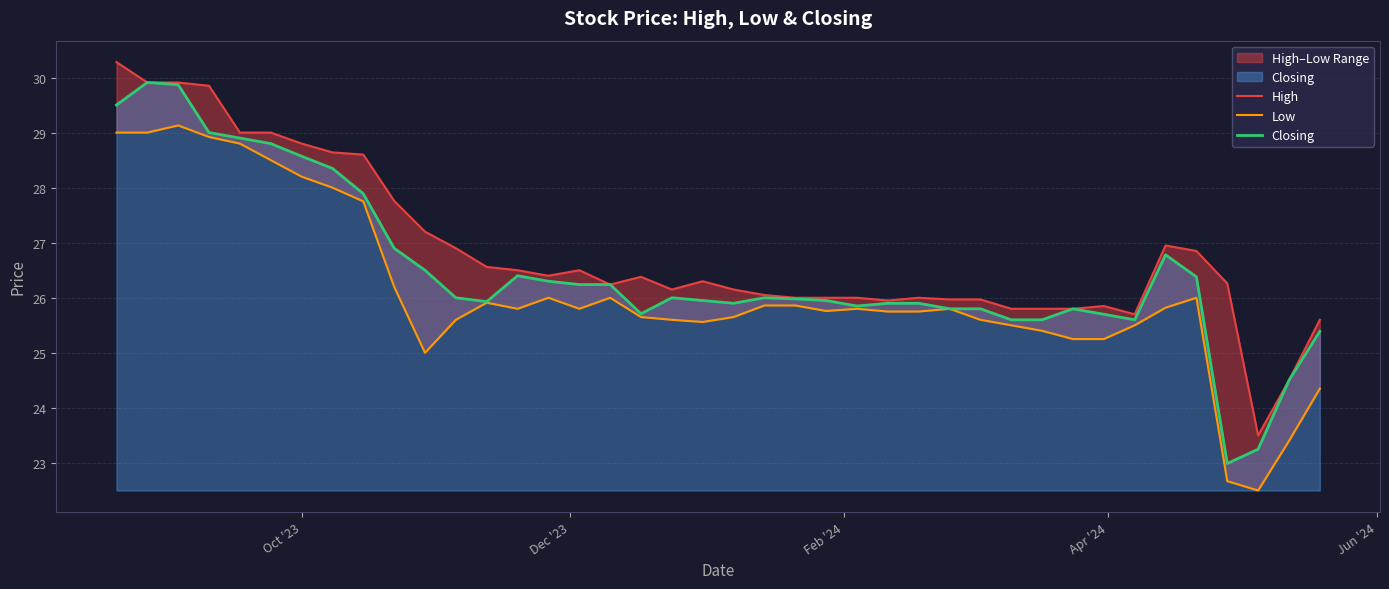

What is the lowest value of the Closing series?

23.0